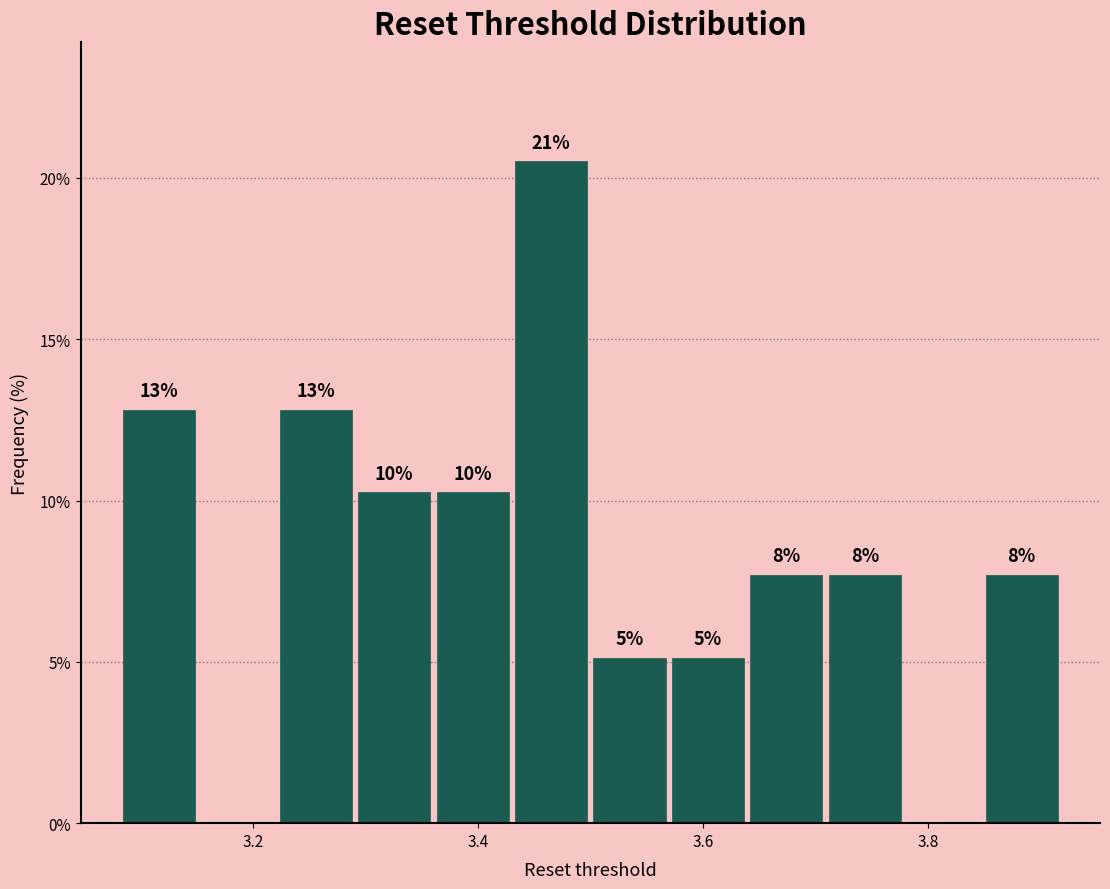

Around what value on the x-axis is the tallest bar? Give the approximate position of its centre, as read against the axis.

3.46